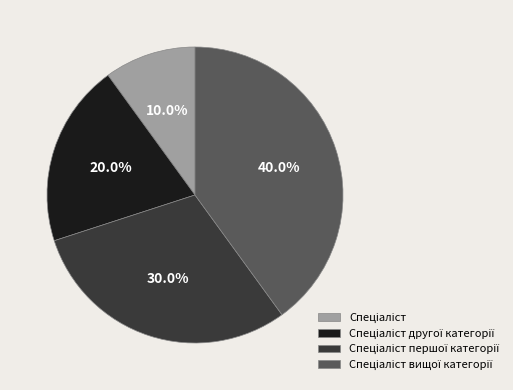

To the nearest percent, what is the difference between the largest and smallest slice percentages?

30%